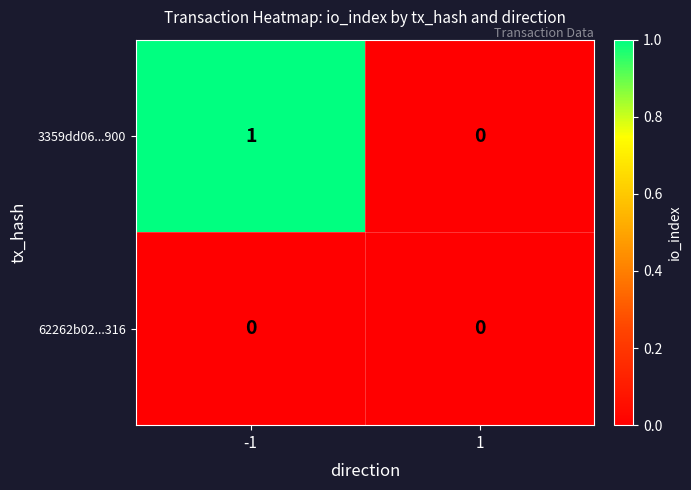

Is it true that 3359dd06...900 equals 1 at -1?

True